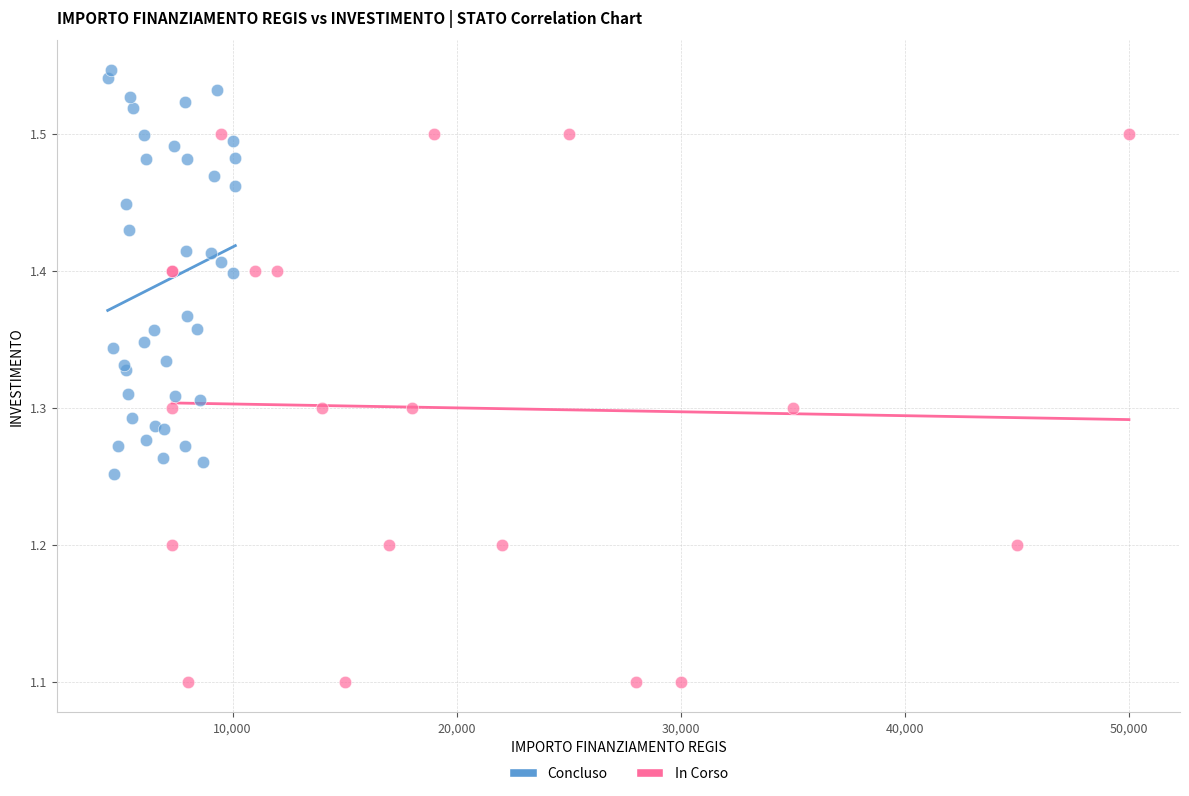

Which series contains the lowest Y value?

In Corso